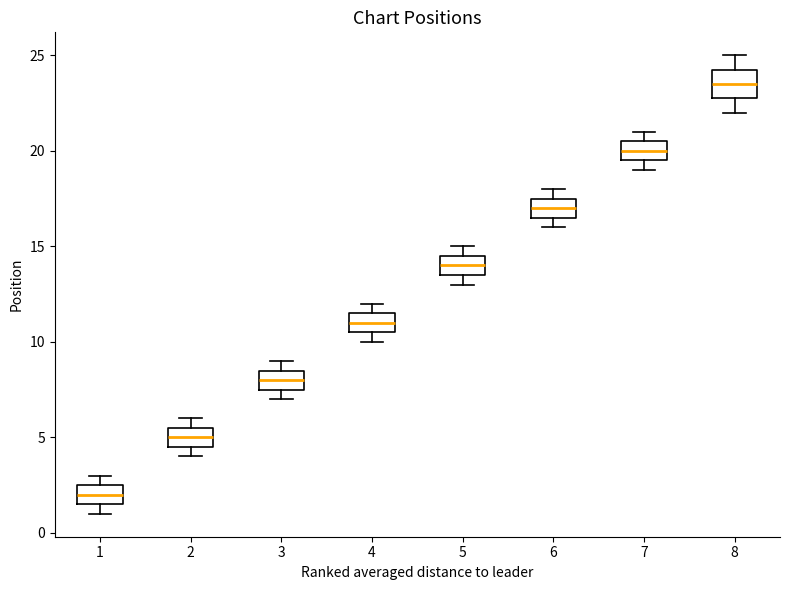

Which box has the lowest median line?

1